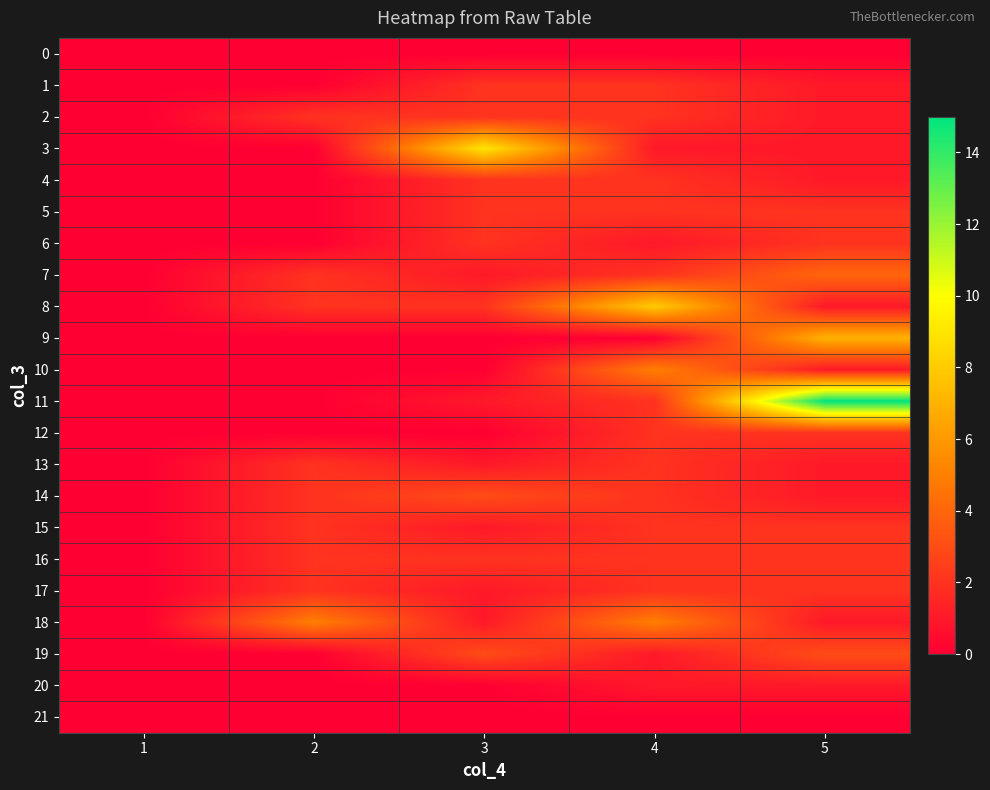

What is the greatest value displayed?

15